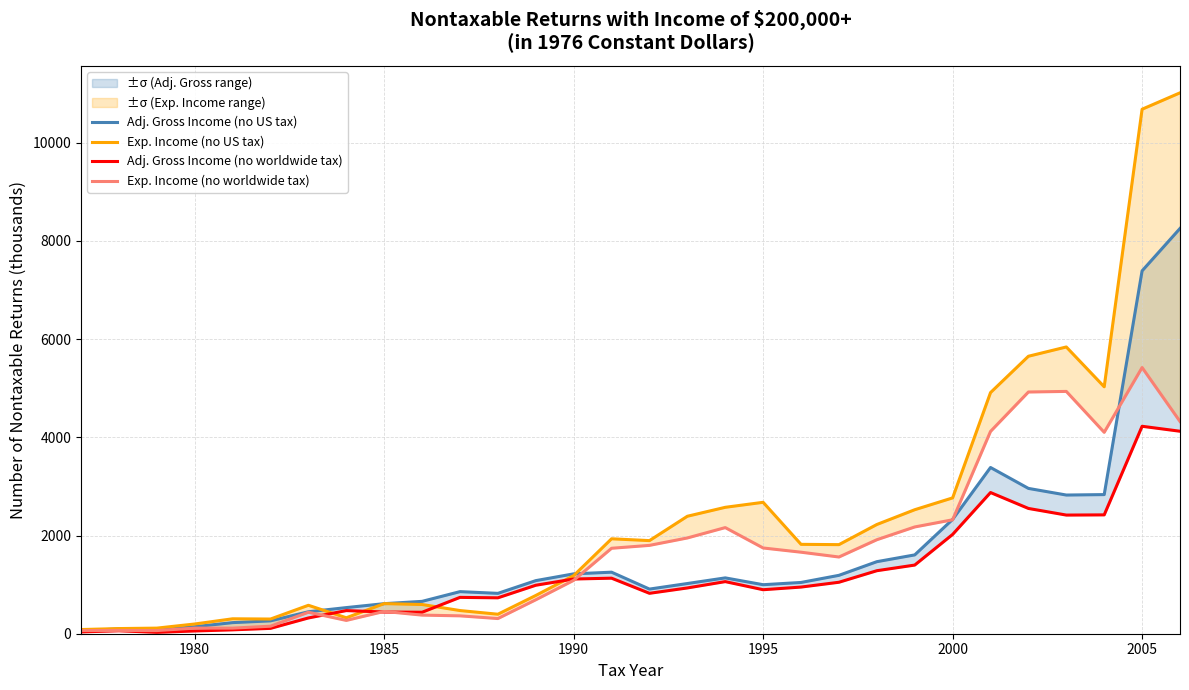

How many intersections are there between Exp. Income (no US tax) and Adj. Gross Income (no worldwide tax)?

4